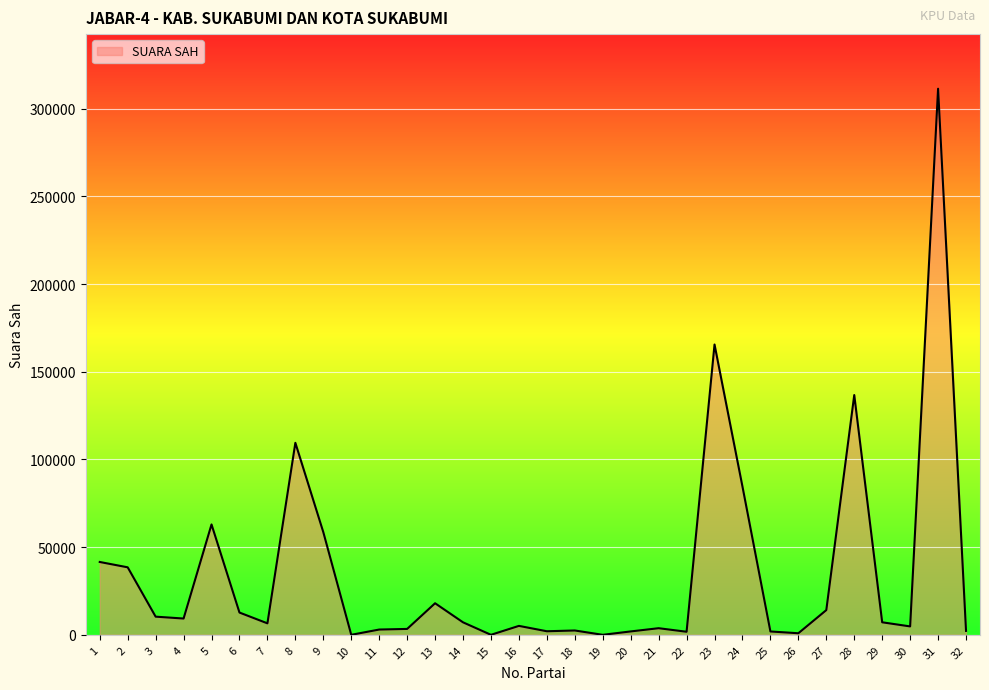

What is the greatest value displayed?

311424